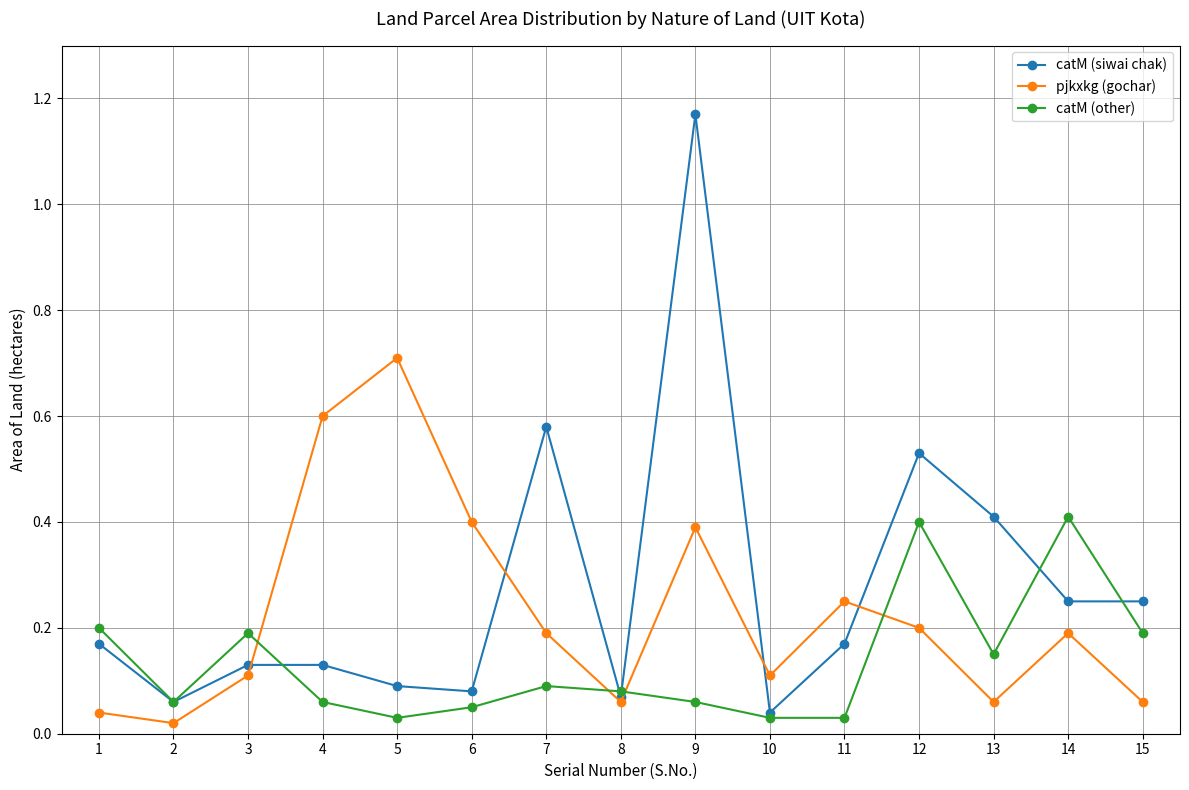

How many lines are shown in the chart?

3